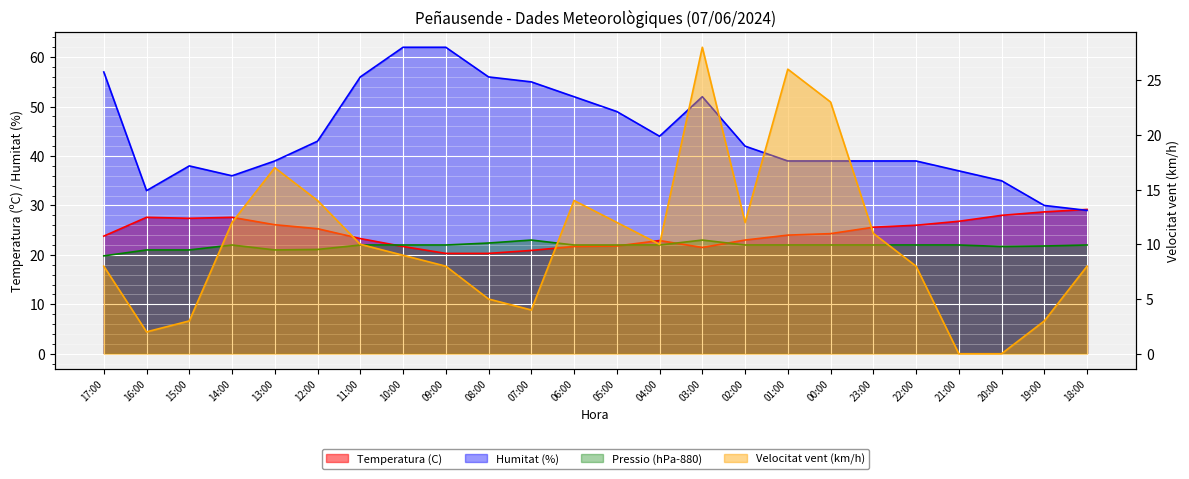

The value of Temperatura (C) at 06:00 is 7.3. True or false?

False